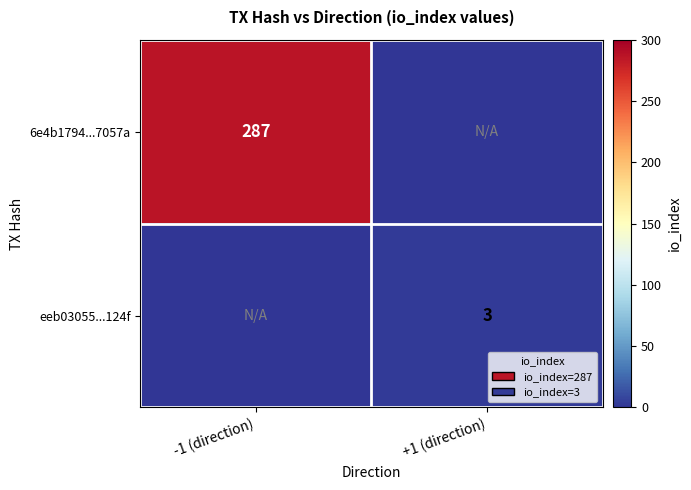

The eeb03055...124f series shows 5 at +1 (direction). True or false?

False